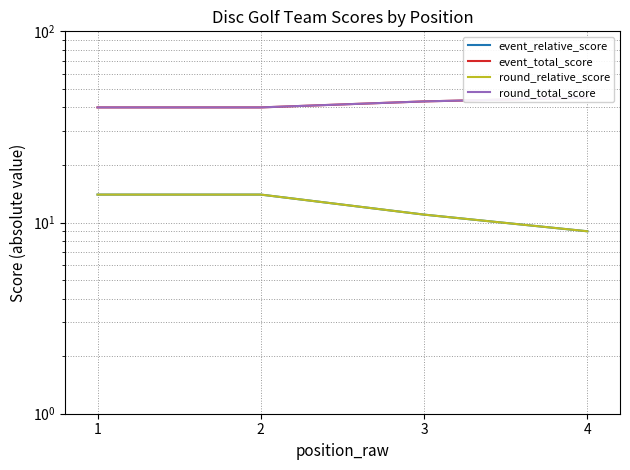

What is the value of the round_relative_score point at the 4th from the left?

9